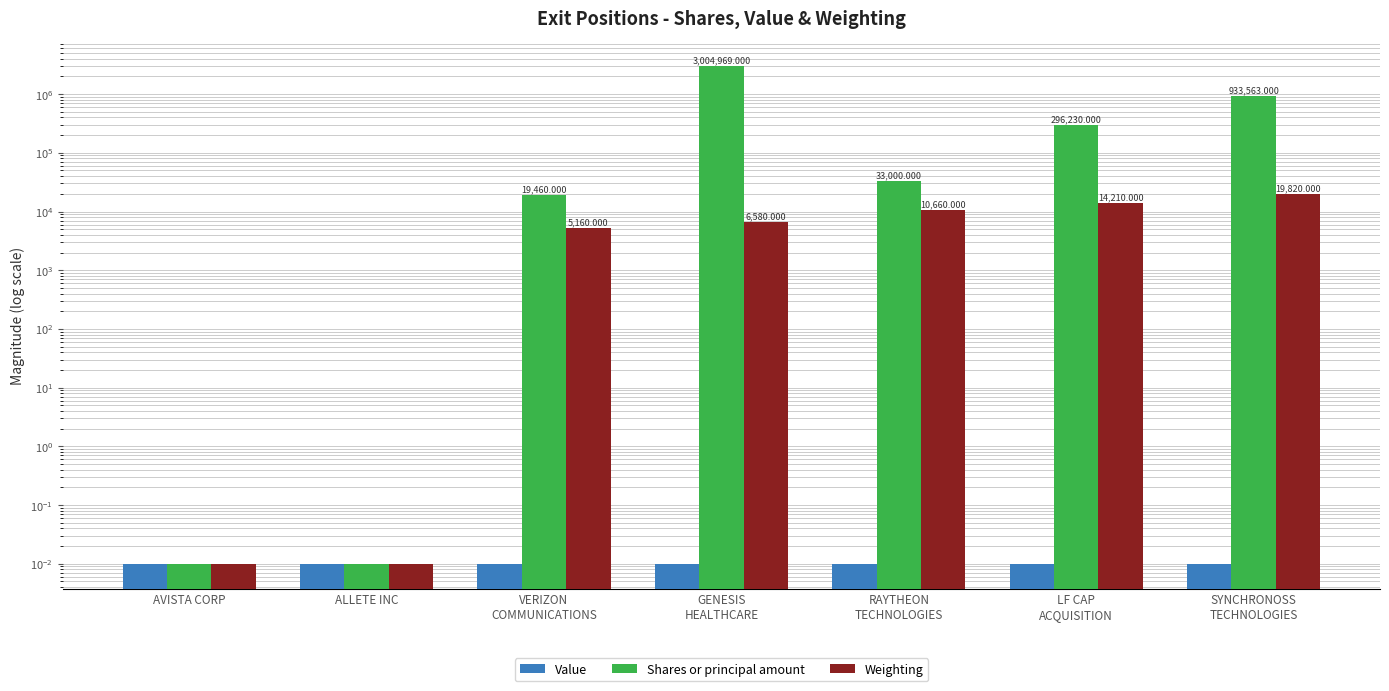

What is the sum of the Shares or principal amount values at LF CAP
ACQUISITION and AVISTA CORP?

296230.0